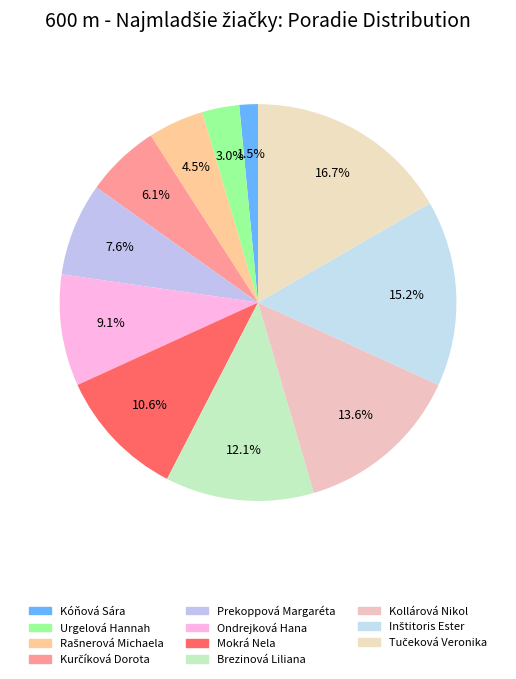

Does Kurčíková Dorota account for over 50% of the chart?

No